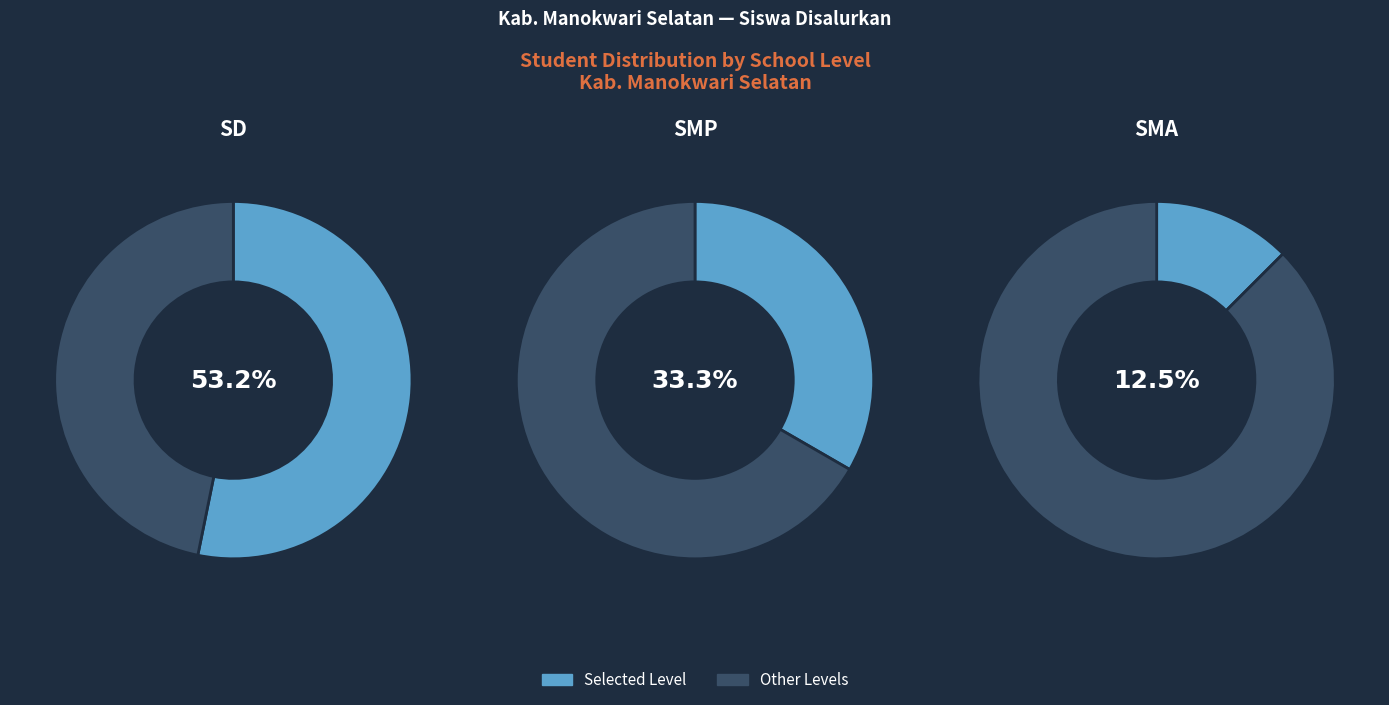

Which series has the widest spread of values?

SD